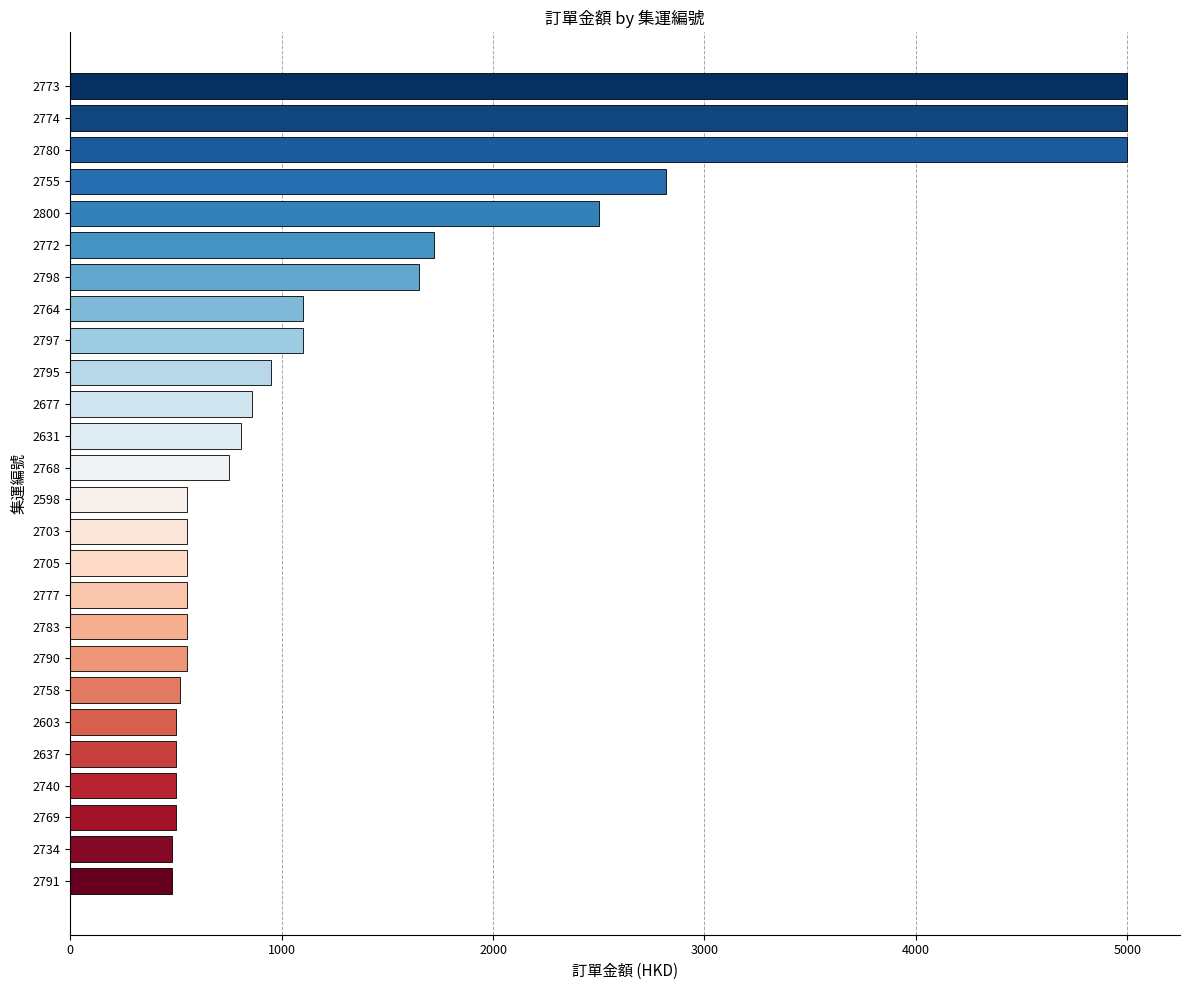

What is the smallest value displayed?

480